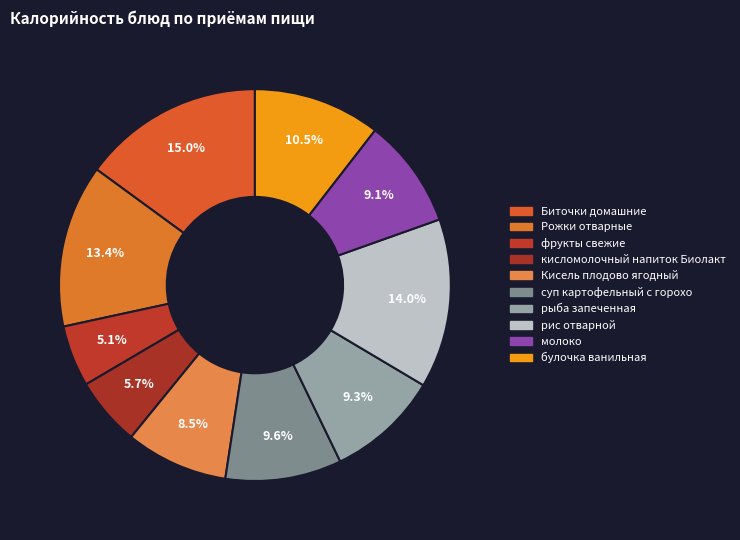

True or false: молоко accounts for 9% of the total.

True